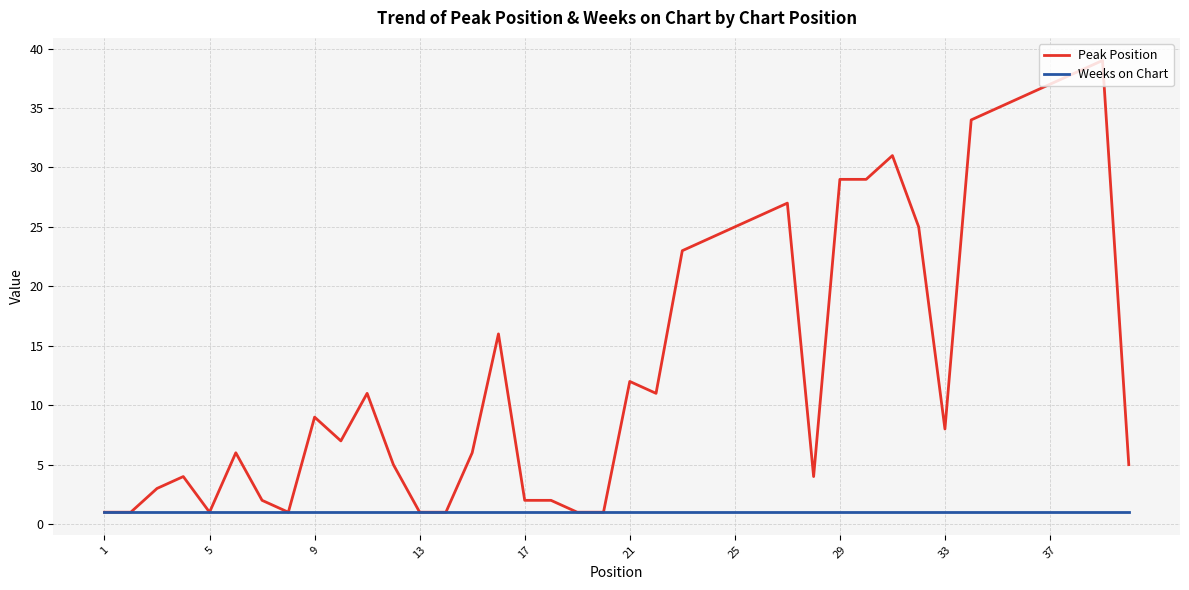

Which series has the largest total across all categories?

Peak Position